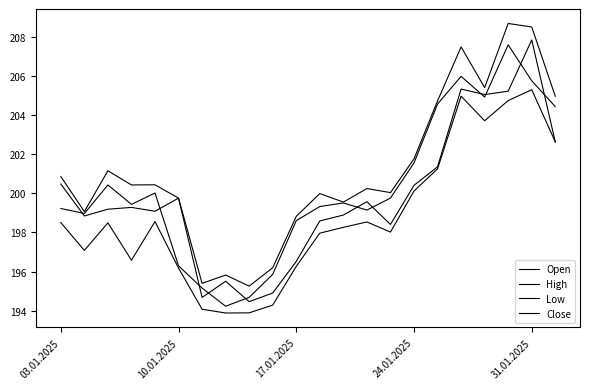

True or false: Close and Low intersect in this chart.

False